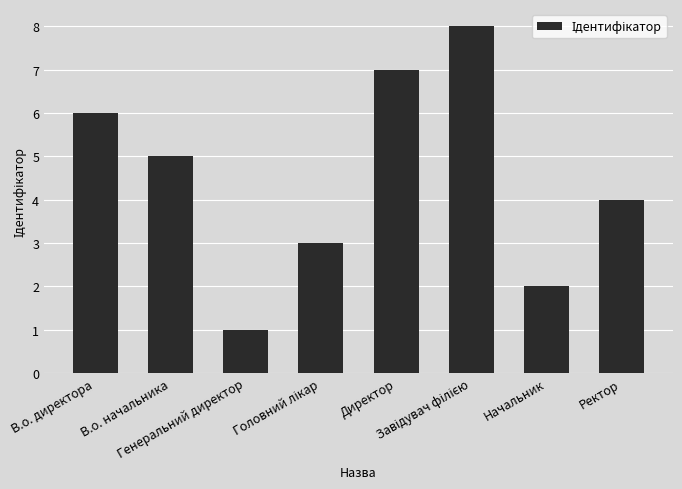

What is the difference between the second highest and minimum values?

6